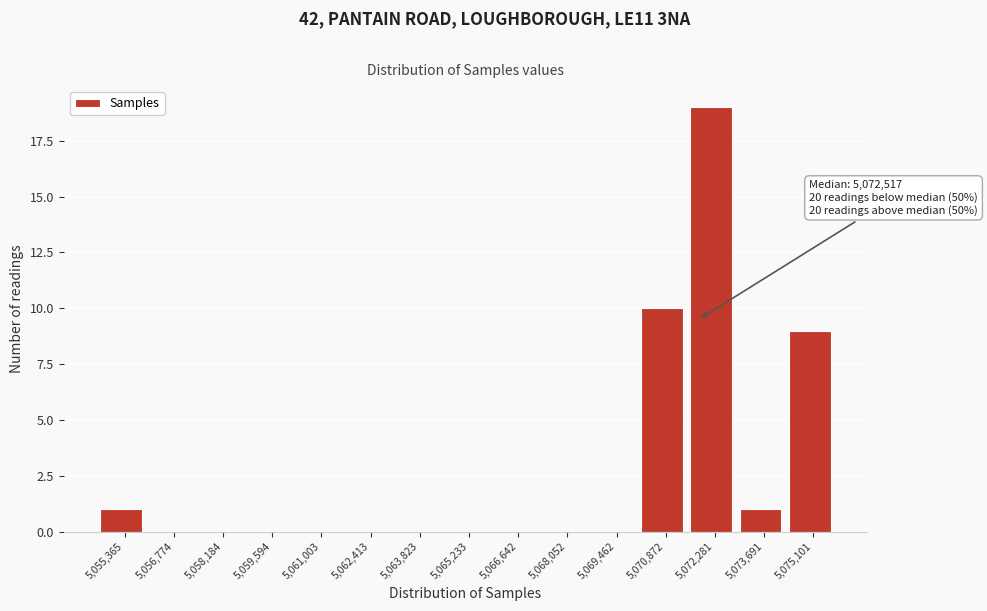

Reading left to right, extract all data points from this chart.

5,055,365=1	5,056,774=0	5,058,184=0	5,059,594=0	5,061,003=0	5,062,413=0	5,063,823=0	5,065,233=0	5,066,642=0	5,068,052=0	5,069,462=0	5,070,872=10	5,072,281=19	5,073,691=1	5,075,101=9